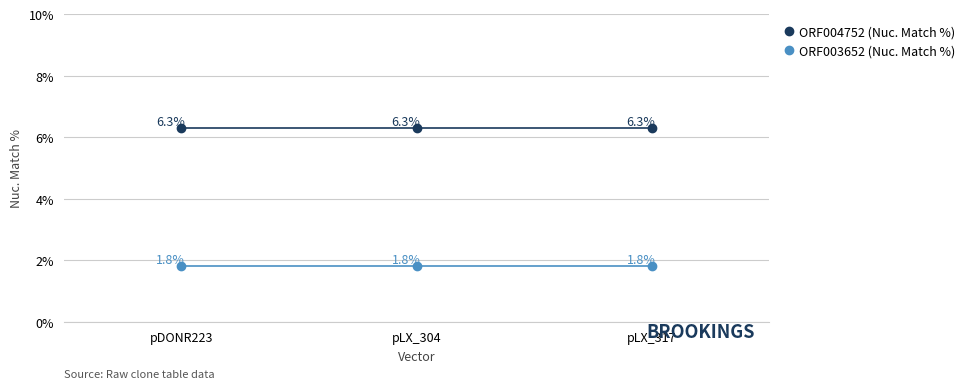

What are all the series names shown in the legend?

ORF004752 (Nuc. Match %), ORF003652 (Nuc. Match %)